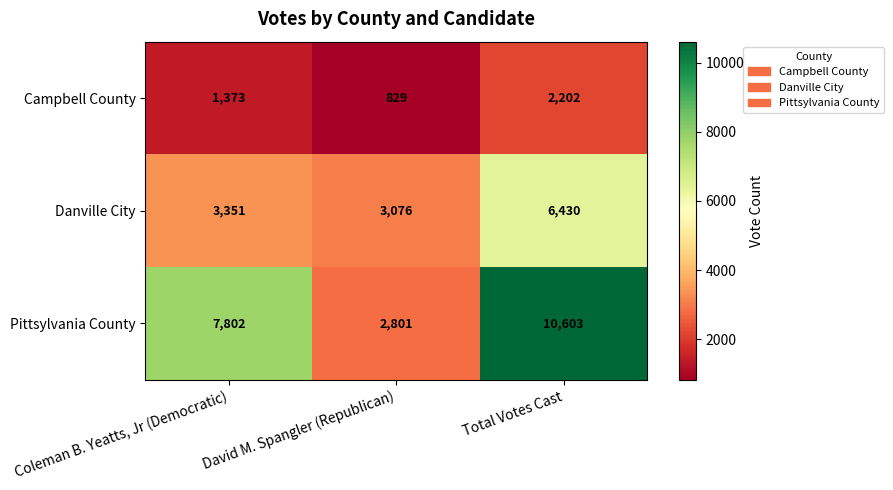

What is the difference between the maximum and minimum values in the Pittsylvania County series?

7802